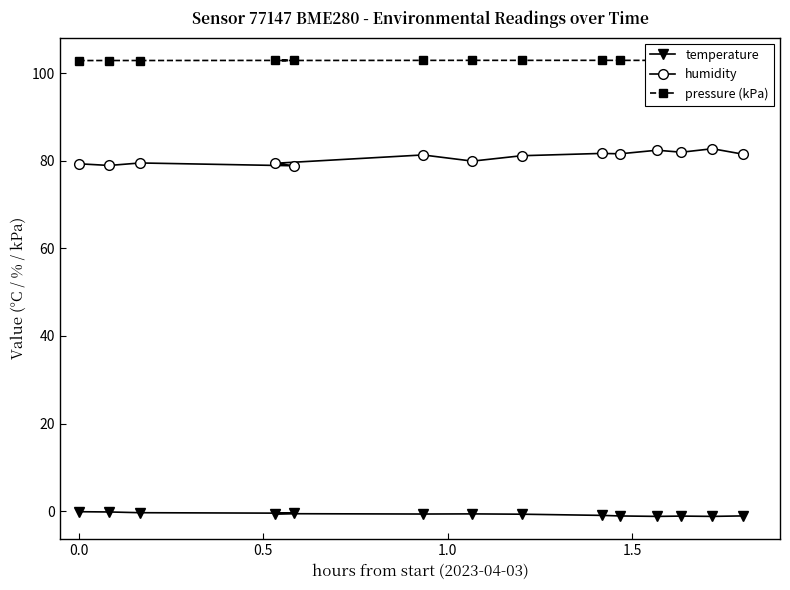

How many interior local peaks does the humidity series have?

5